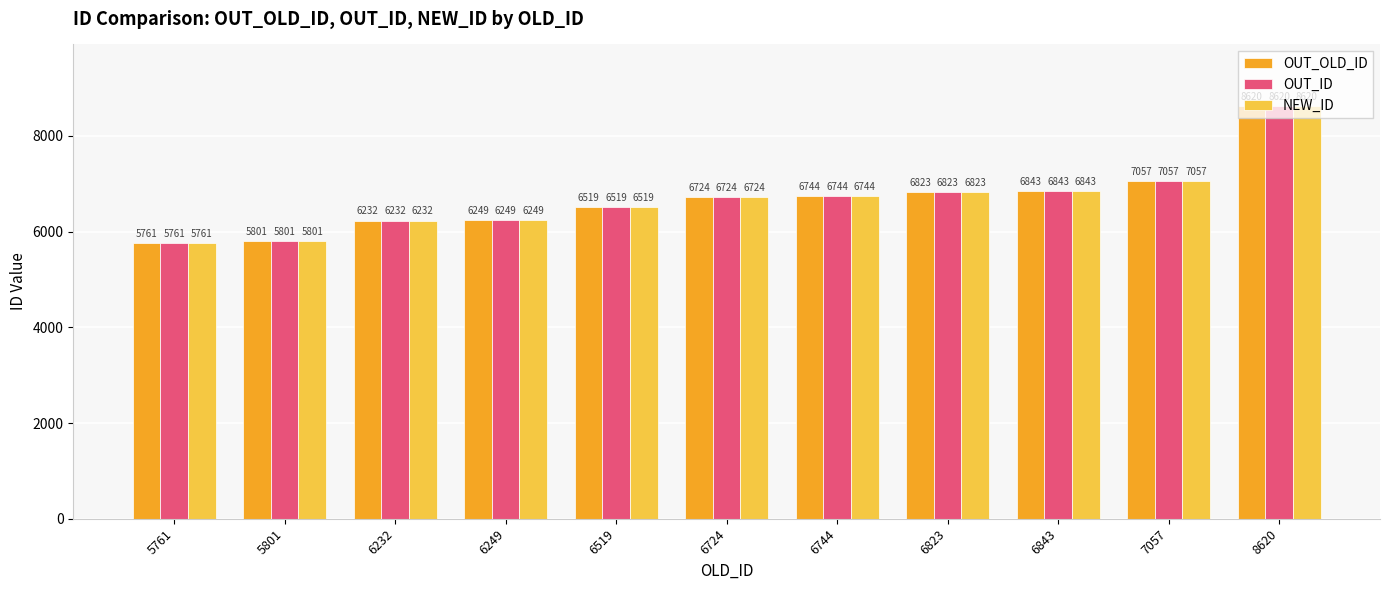

Is the value of NEW_ID at 8620 greater than the value of OUT_ID at 6724?

Yes